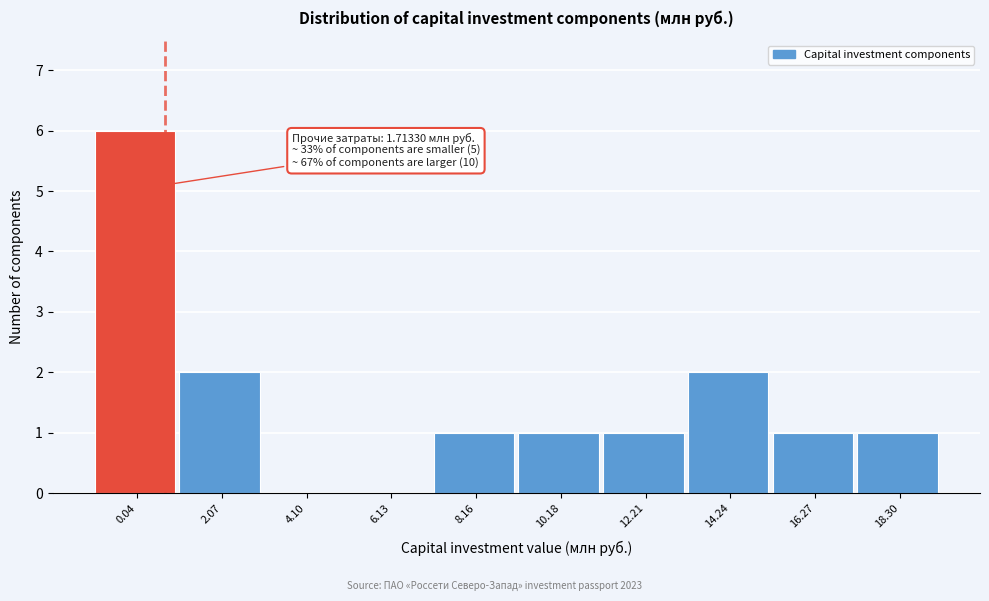

Reading left to right, transcribe all the data shown in this chart.

0.04=6	2.07=2	4.10=0	6.13=0	8.16=1	10.18=1	12.21=1	14.24=2	16.27=1	18.30=1